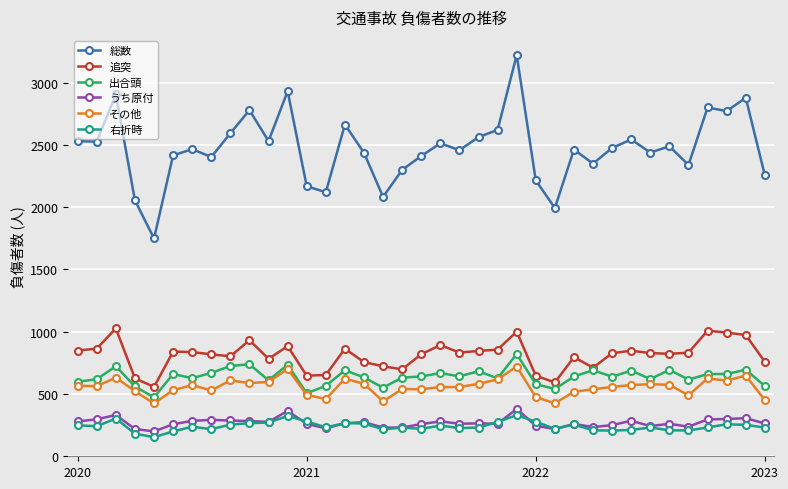

At how many categories does at least one series exceed 1510?

37